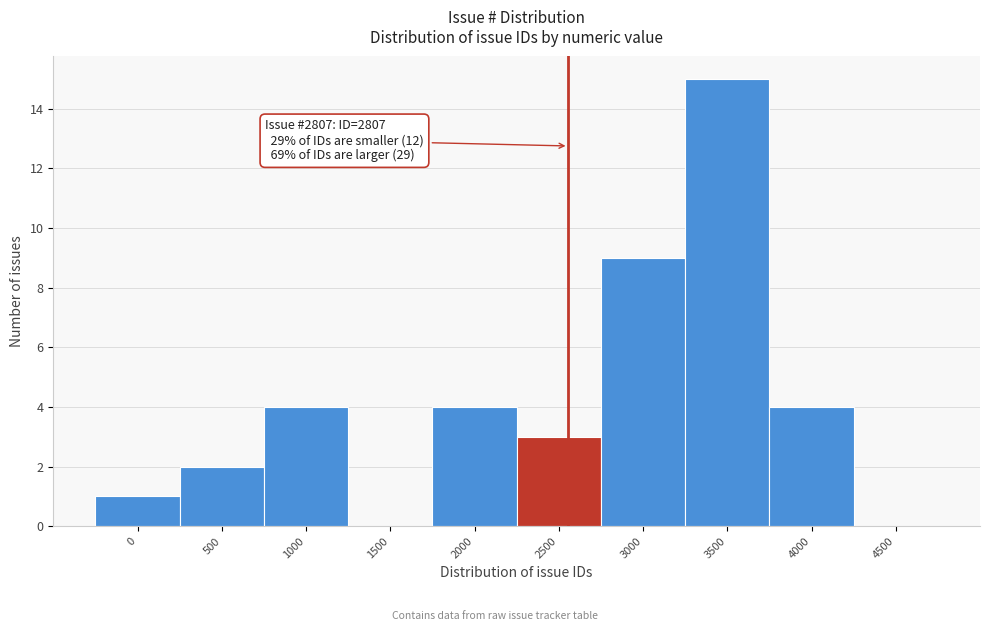

Reading left to right, list all the values displayed in this chart.

0=1	500=2	1000=4	1500=0	2000=4	2500=3	3000=9	3500=15	4000=4	4500=0